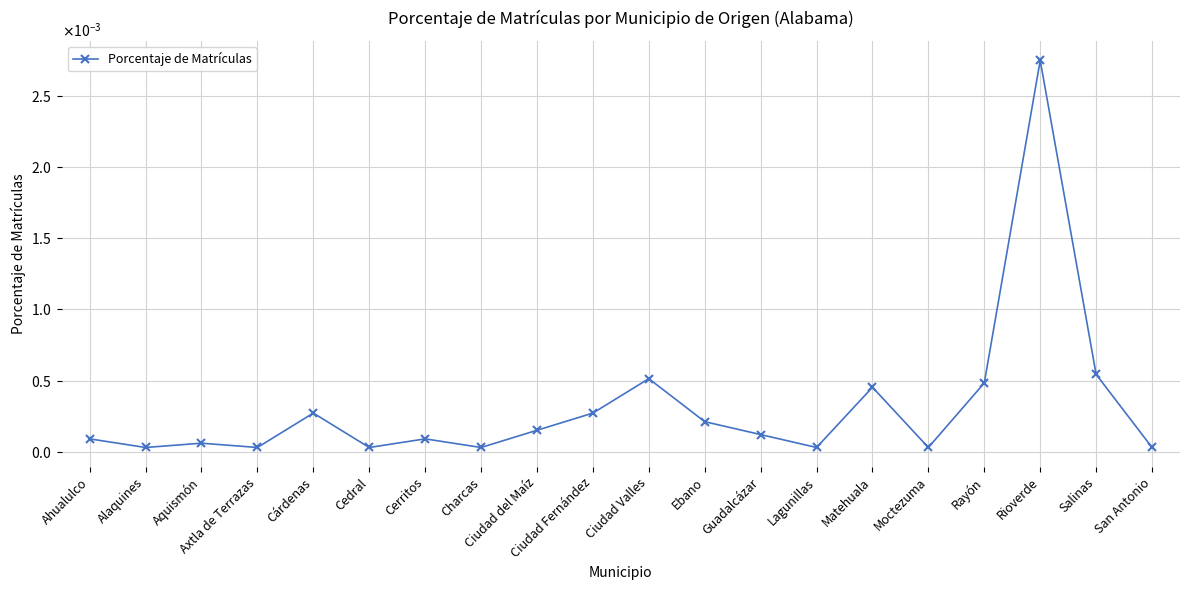

How many lines are shown in the chart?

1